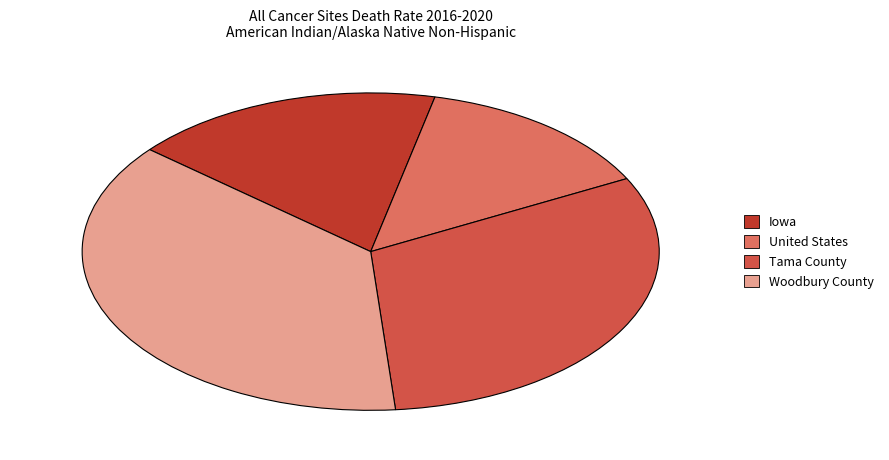

Count the number of slices in the pie.

4